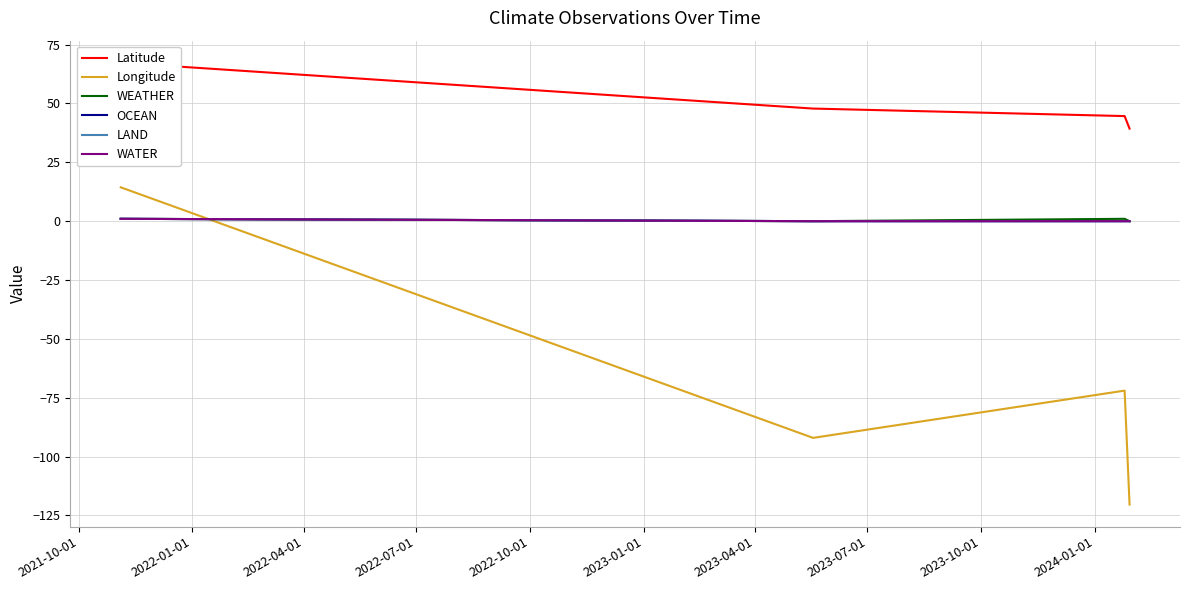

How many lines are shown in the chart?

6